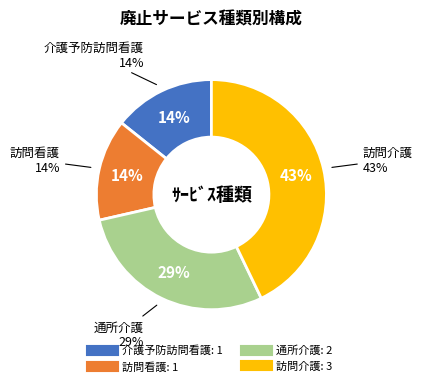

Which slice is the smallest?

介護予防訪問看護